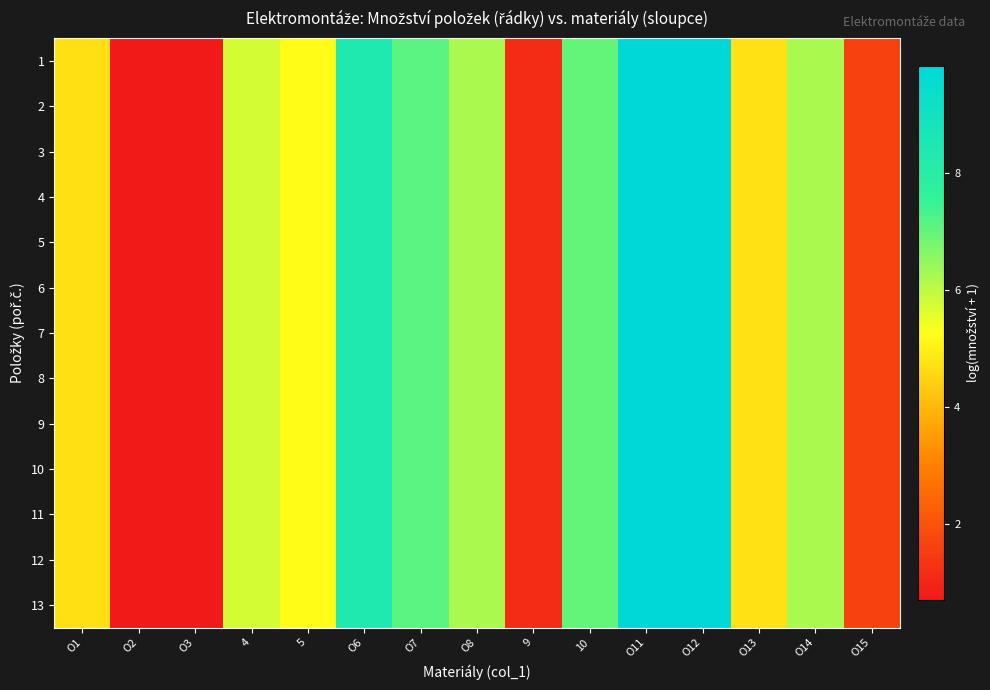

At O8, list the series in order from largest to smallest.

1, 2, 3, 4, 5, 6, 7, 8, 9, 10, 11, 12, 13